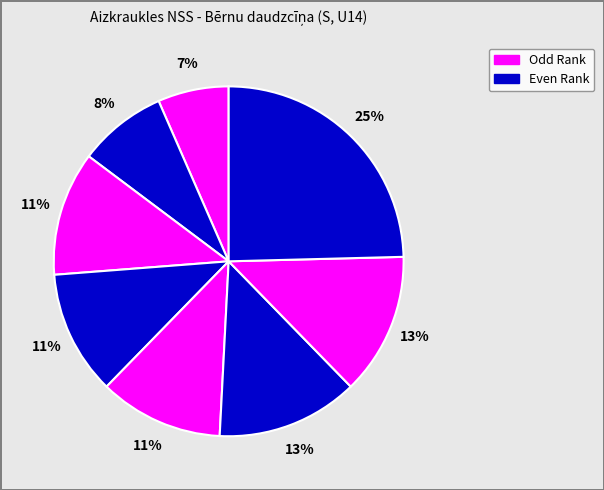

Count the number of slices in the pie.

8